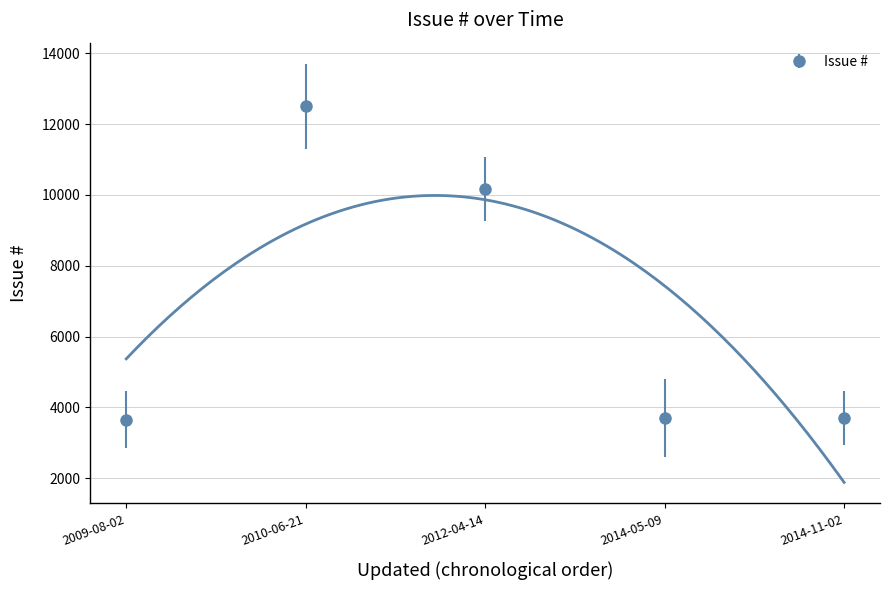

Rank the categories by value from highest to lowest.

2010-06-21, 2012-04-14, 2014-11-02, 2014-05-09, 2009-08-02